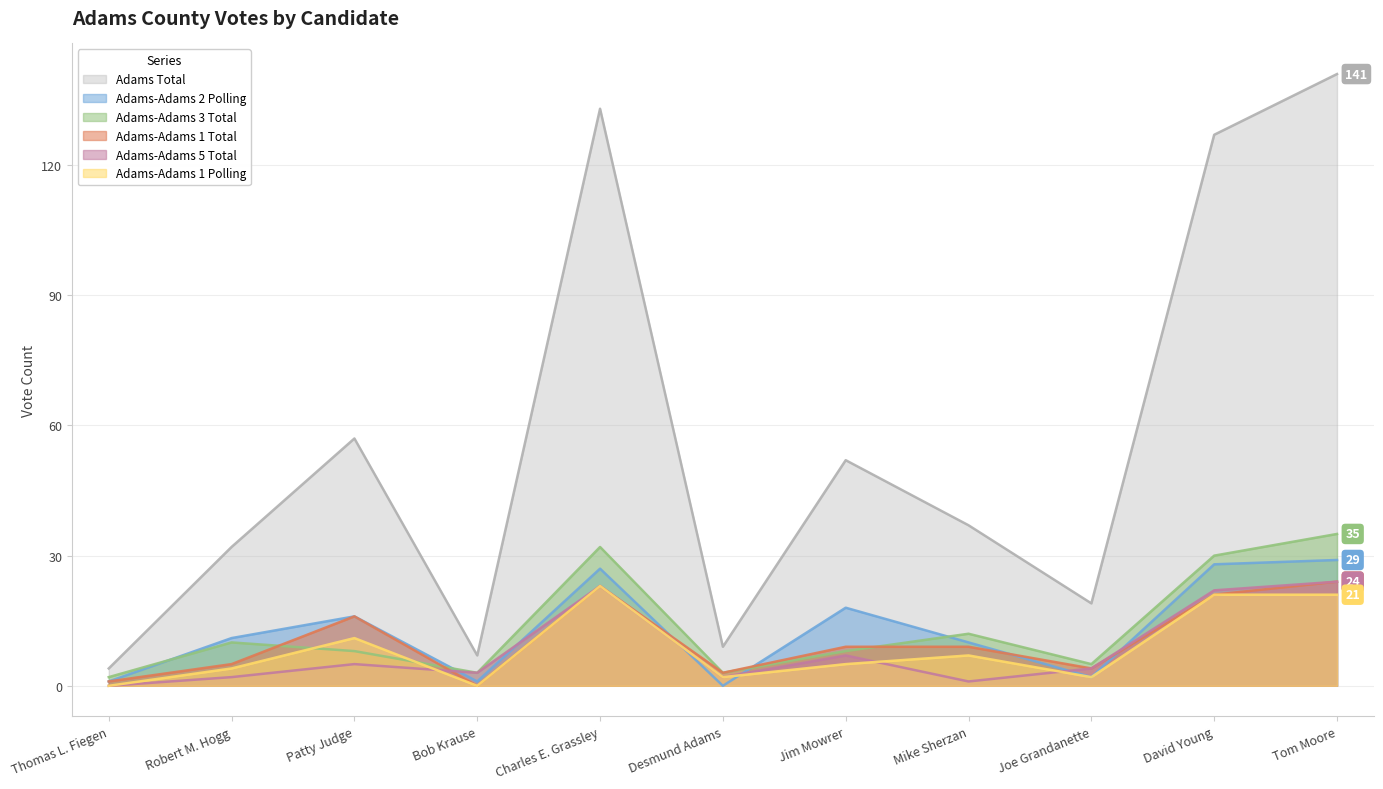

Reading left to right, what are all the values shown in this chart?

Adams Total: 4	32	57	7	133	9	52	37	19	127	141
Adams-Adams 1 Total: 1	5	16	0	23	3	9	9	4	21	24
Adams-Adams 2 Polling: 1	11	16	1	27	0	18	10	2	28	29
Adams-Adams 3 Total: 2	10	8	3	32	3	8	12	5	30	35
Adams-Adams 5 Total: 0	2	5	3	23	2	7	1	4	22	24
Adams-Adams 1 Polling: 0	4	11	0	23	2	5	7	2	21	21